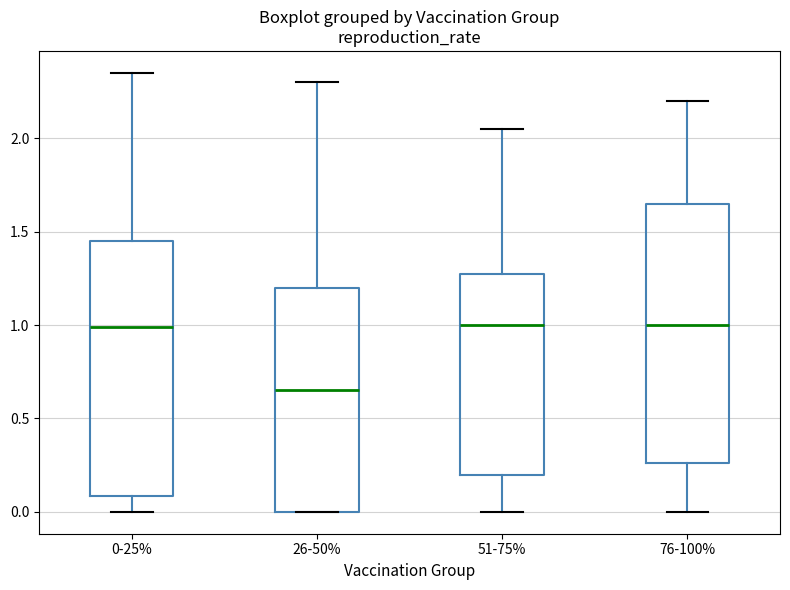

Reading left to right, read every box against the y-axis: the position of its median line, the range the box covers, and the ends of its whiskers. The values are not printed on the chart, so give them approximately, as read against the axis.

0-25%: median 1.00, box 0.10 to 1.45, whiskers 0.00 to 2.35
26-50%: median 0.65, box 0.00 to 1.20, whiskers 0.00 to 2.30
51-75%: median 1.00, box 0.20 to 1.30, whiskers 0.00 to 2.05
76-100%: median 1.00, box 0.25 to 1.65, whiskers 0.00 to 2.20